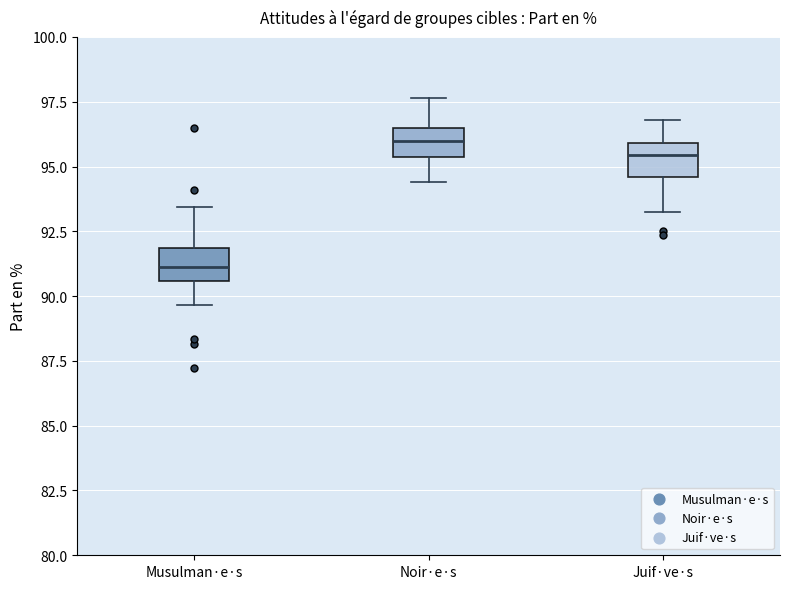

Reading left to right, transcribe this box plot: for each box, give where its median line is, the range the box spans, and where its two whiskers end, as read against the y-axis. The values are not printed on the chart, so give them approximately, as read against the axis.

Musulman·e·s: median 91.0, box 90.5 to 92.0, whiskers 89.5 to 93.5
Noir·e·s: median 96.0, box 95.5 to 96.5, whiskers 94.5 to 97.5
Juif·ve·s: median 95.5, box 94.5 to 96.0, whiskers 93.0 to 97.0